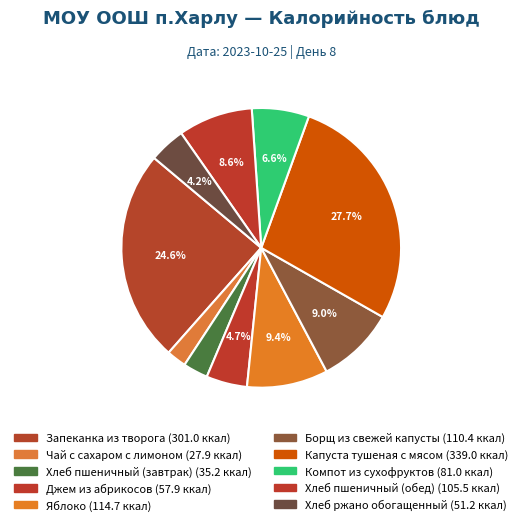

Is it true that Капуста тушеная с мясом is 28% of the pie?

True